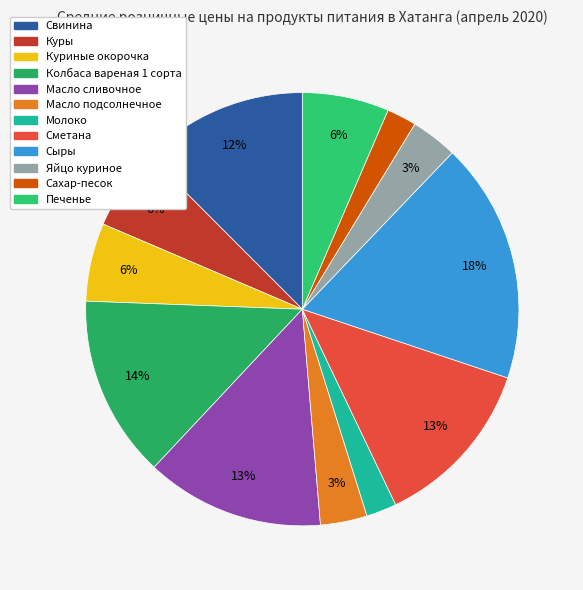

How many segments does this pie chart have?

12